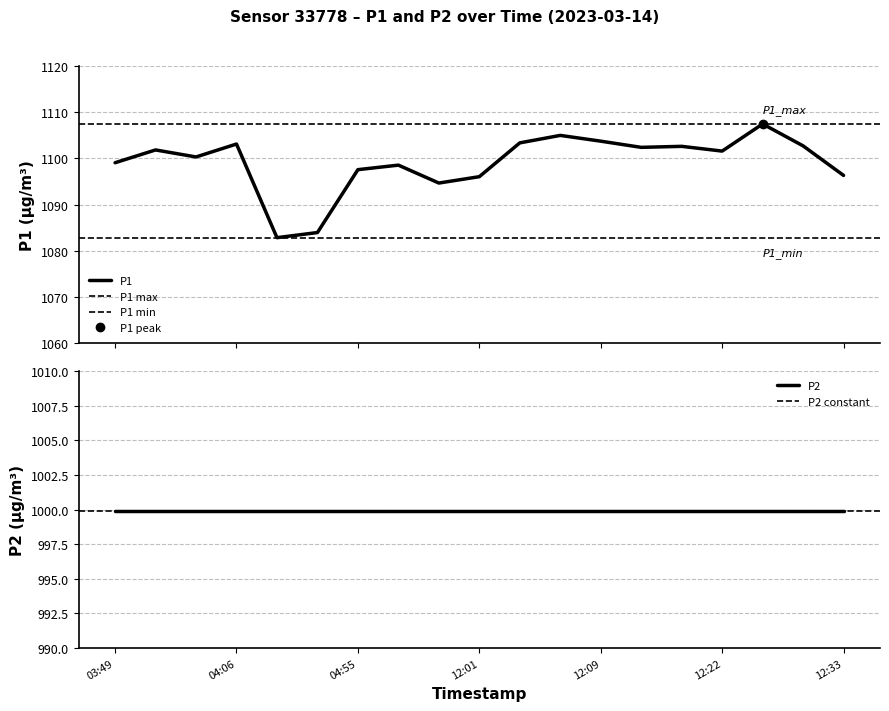

What is the smallest value displayed?

1082.8